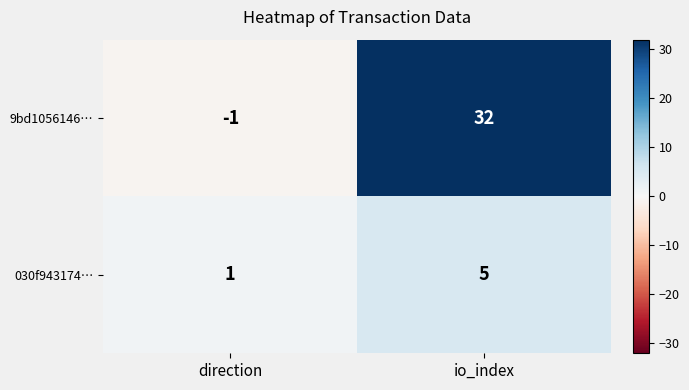

Which category has the lowest value across all series?

direction